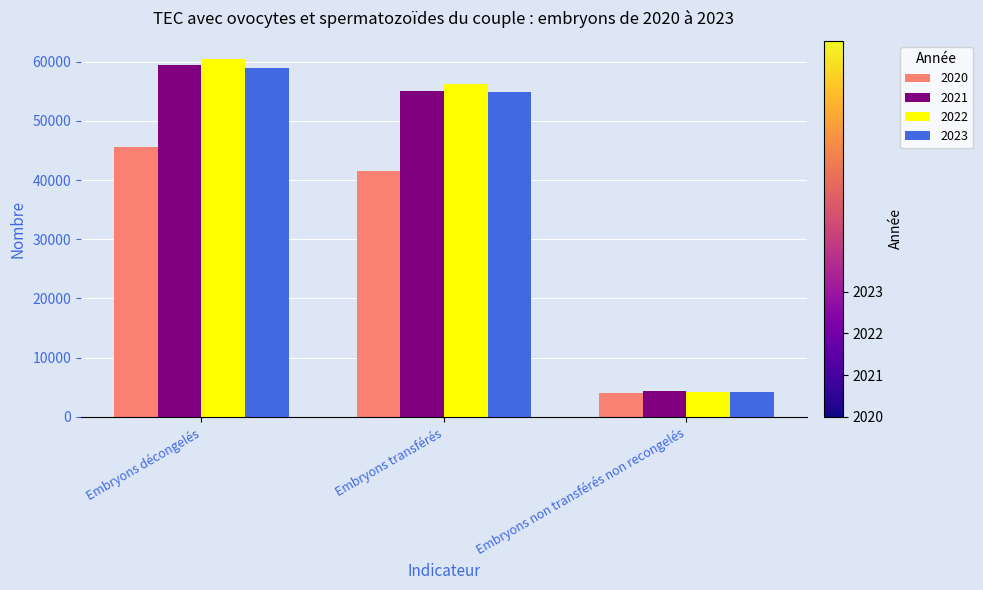

What is the difference between the 2023 values at Embryons non transférés non recongelés and Embryons transférés?

50670